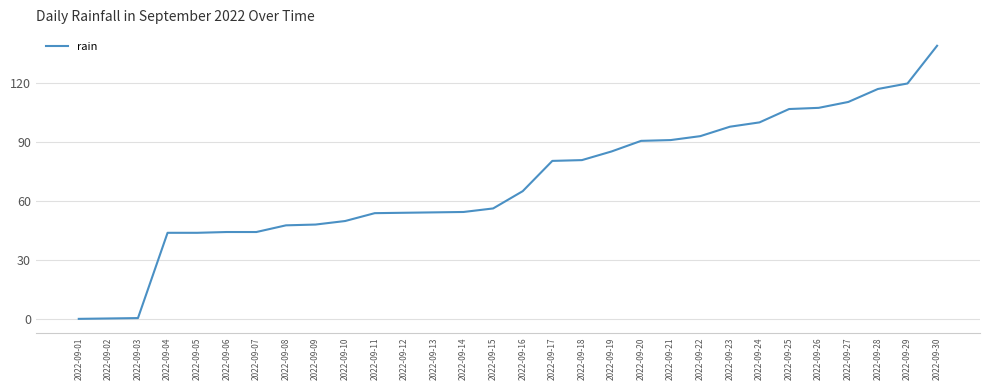

At which label is the value closest to 69?

2022-09-16